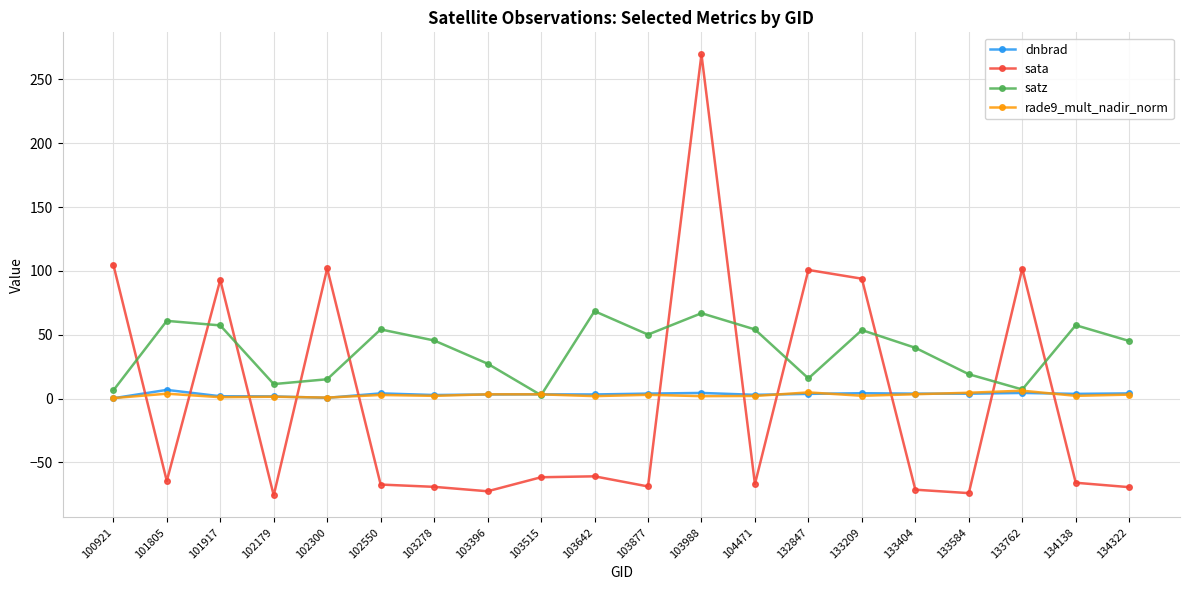

Does the chart display data point markers on the line(s)?

Yes